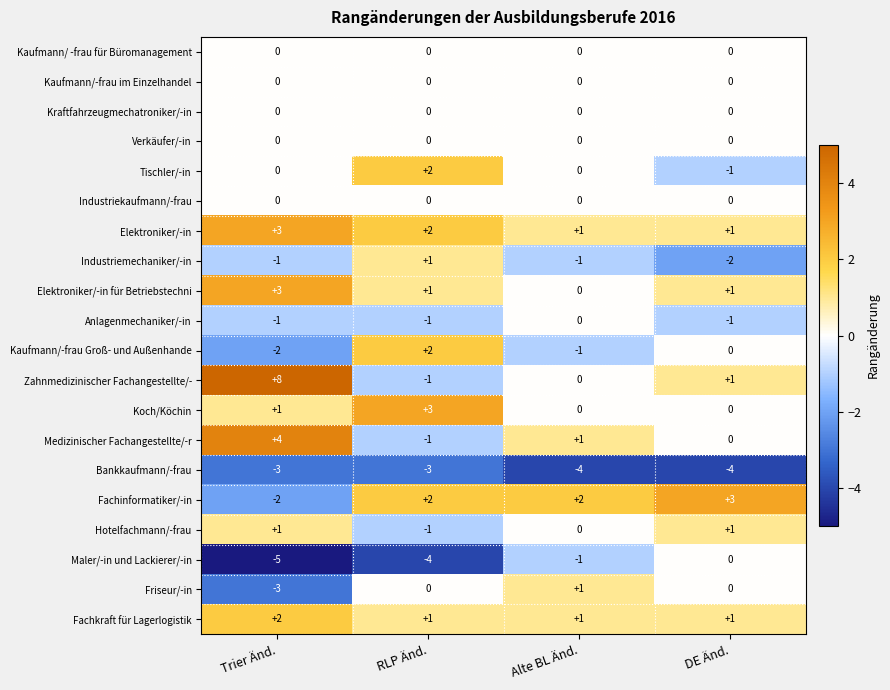

At which label does Maler/-in und Lackierer/-in reach its minimum?

Trier Änd.